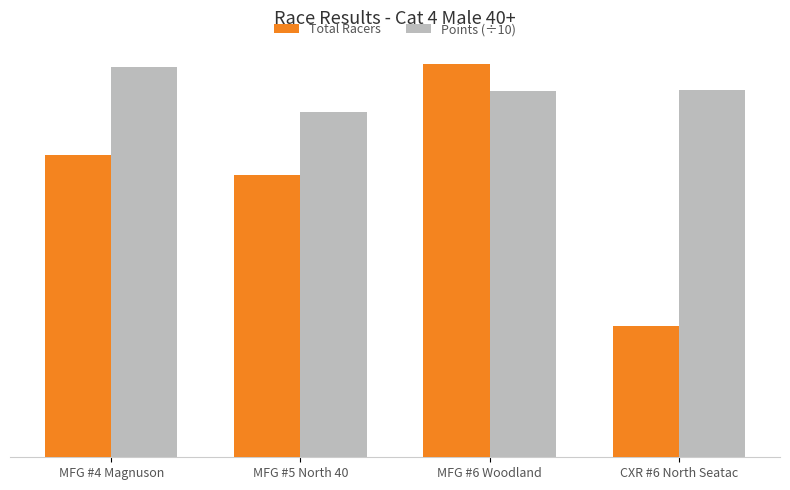

What is the difference between the second highest and second lowest values in the Total Racers series?

2.0